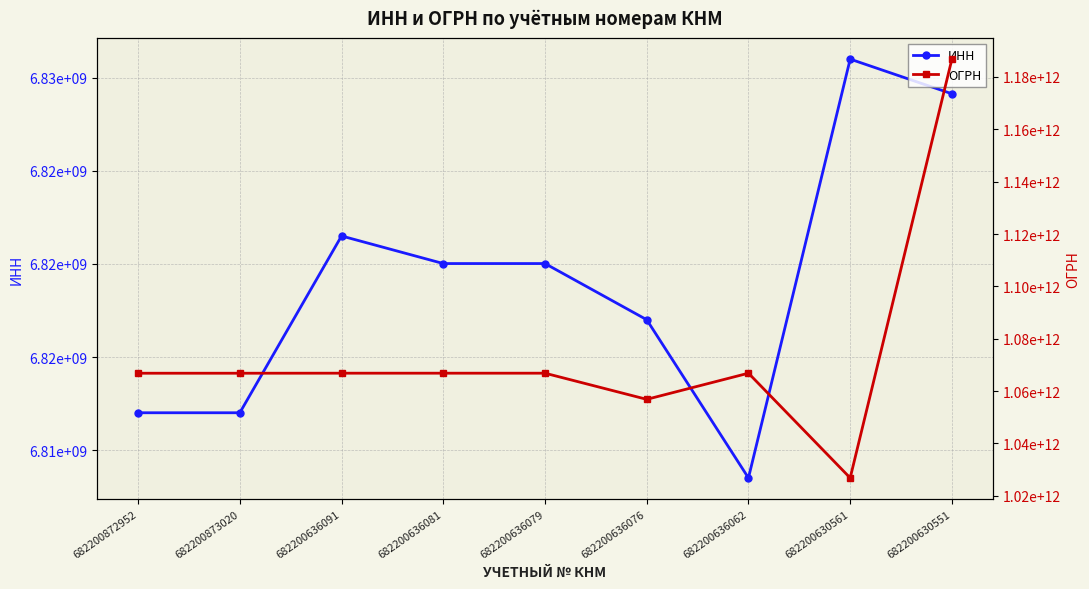

Is it true that ИНН equals 2548836507 at 682200872952?

False